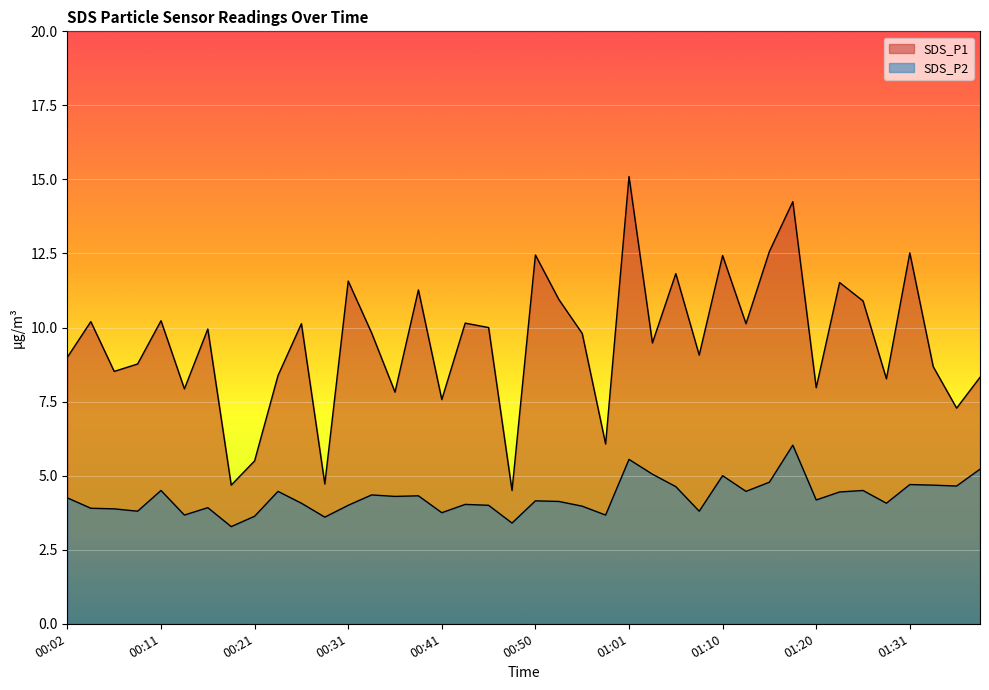

Where is the first local minimum for SDS_P2?

00:09